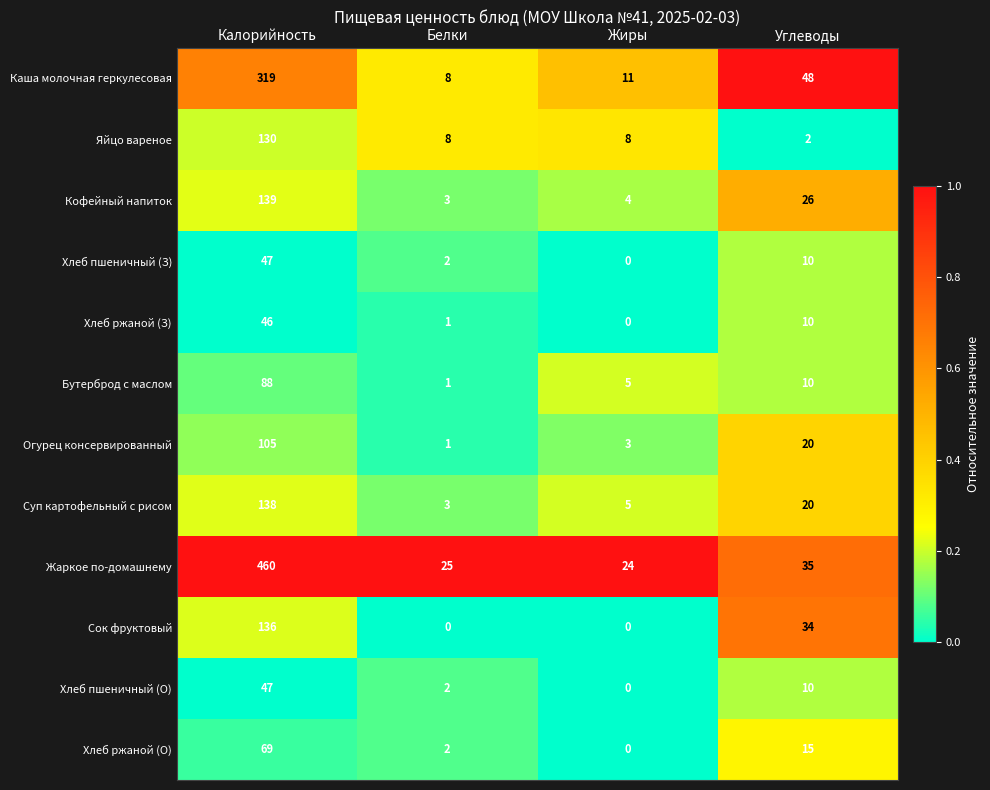

Which series has the largest total across all categories?

Жаркое по-домашнему